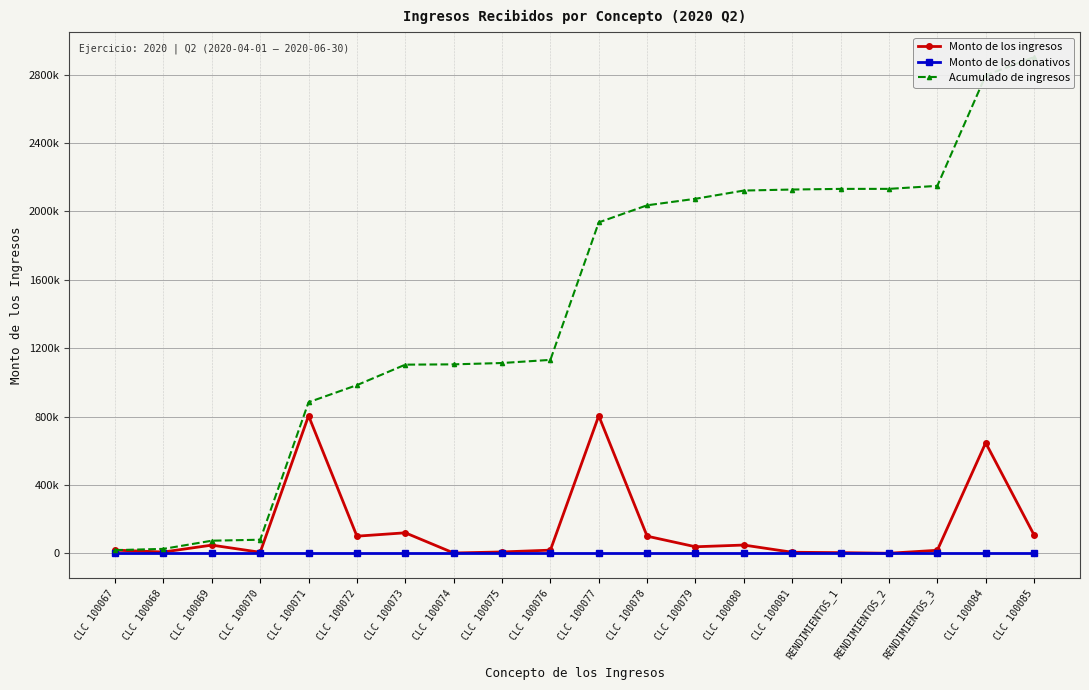

What is the difference between the highest and lowest values at CLC 100079?

2074283.6